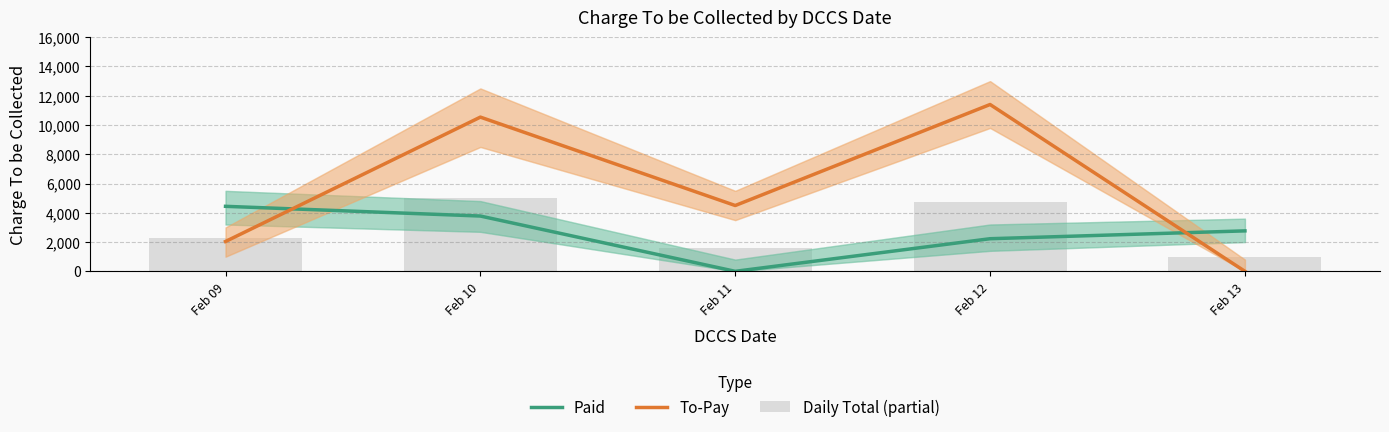

List the series in order of their peak value, highest first.

To-Pay, Daily Total (partial), Paid